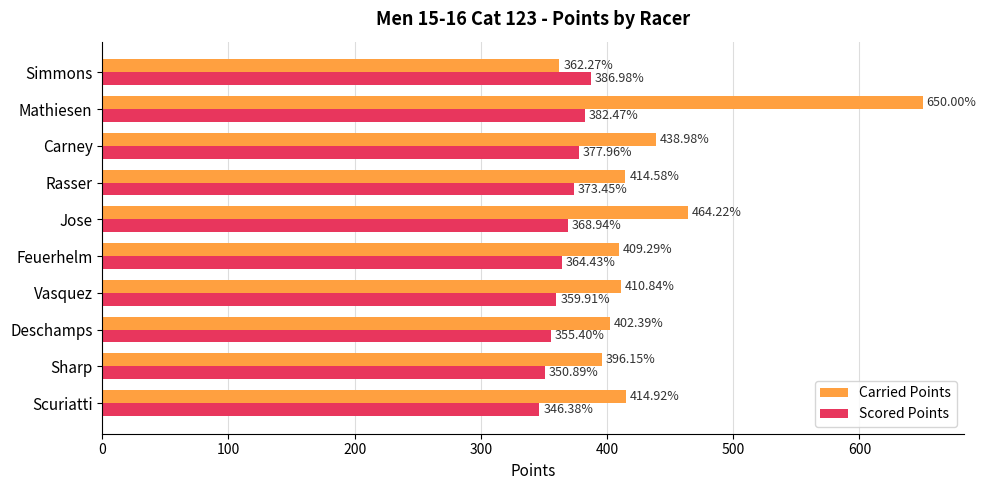

Which series has the largest total across all categories?

Carried Points